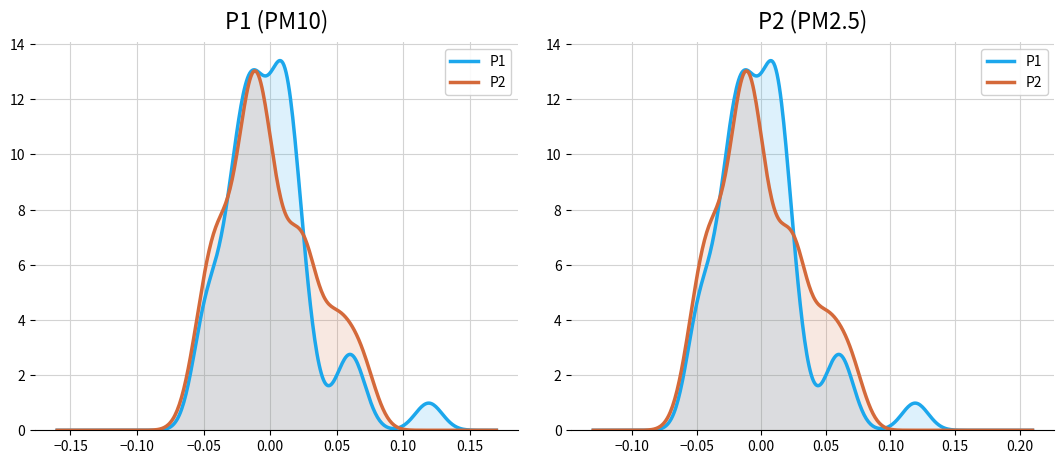

Which series has the largest total across all categories?

P1